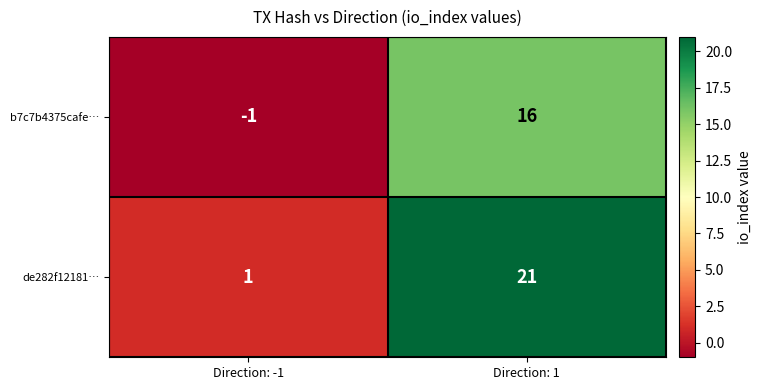

True or false: b7c7b4375cafe… has a value of -1 at Direction: -1.

True